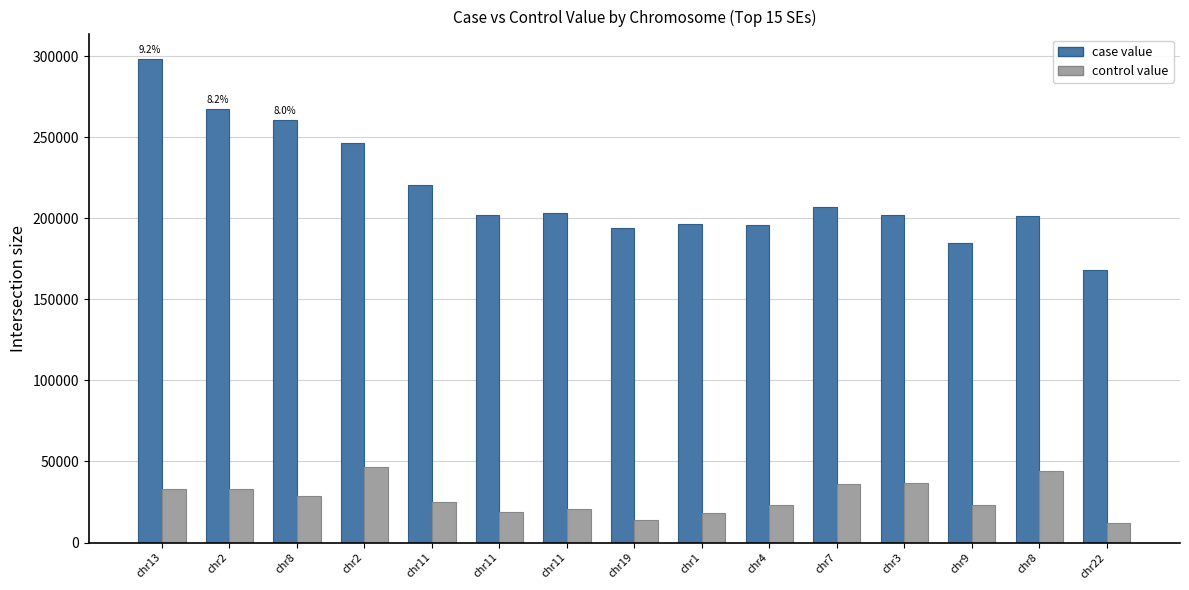

Between chr1 and chr7, which series saw the biggest shift?

control value